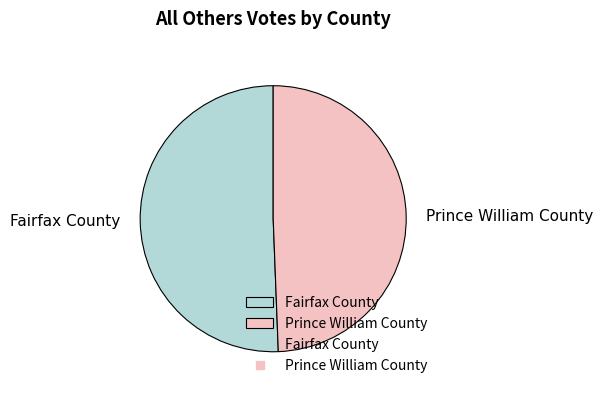

What is the ratio of the value at Prince William County to the value at Fairfax County?

1.0